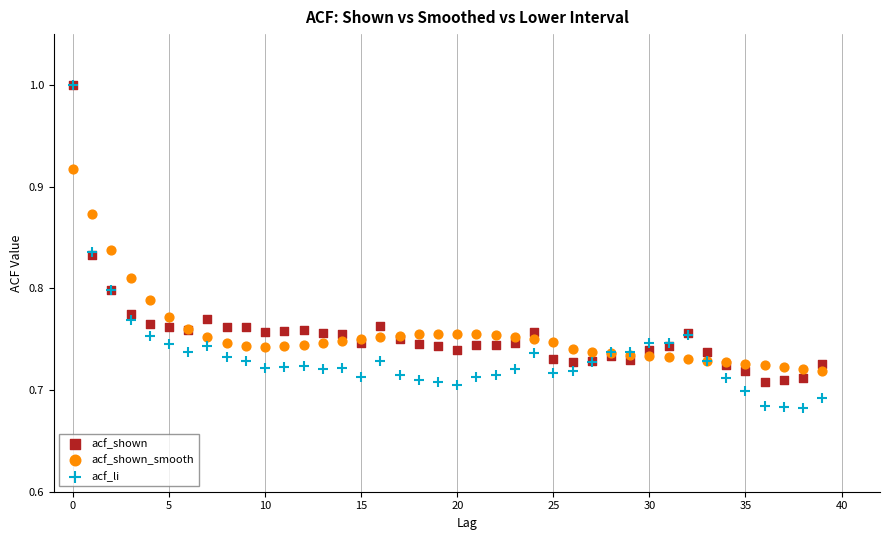

What are all the series names shown in the legend?

acf_shown, acf_shown_smooth, acf_li